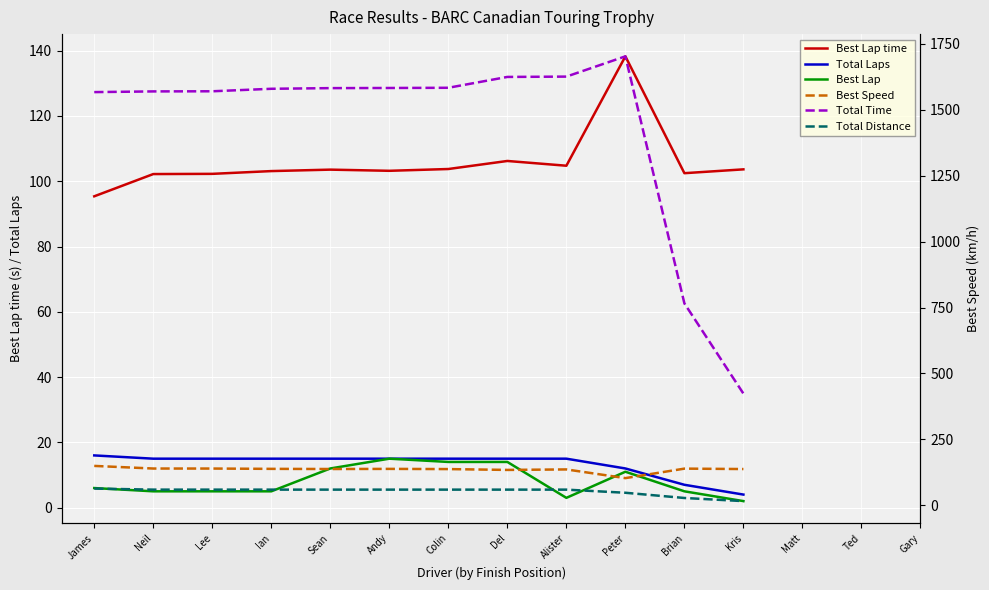

True or false: Total Time and Total Laps cross at least once.

False